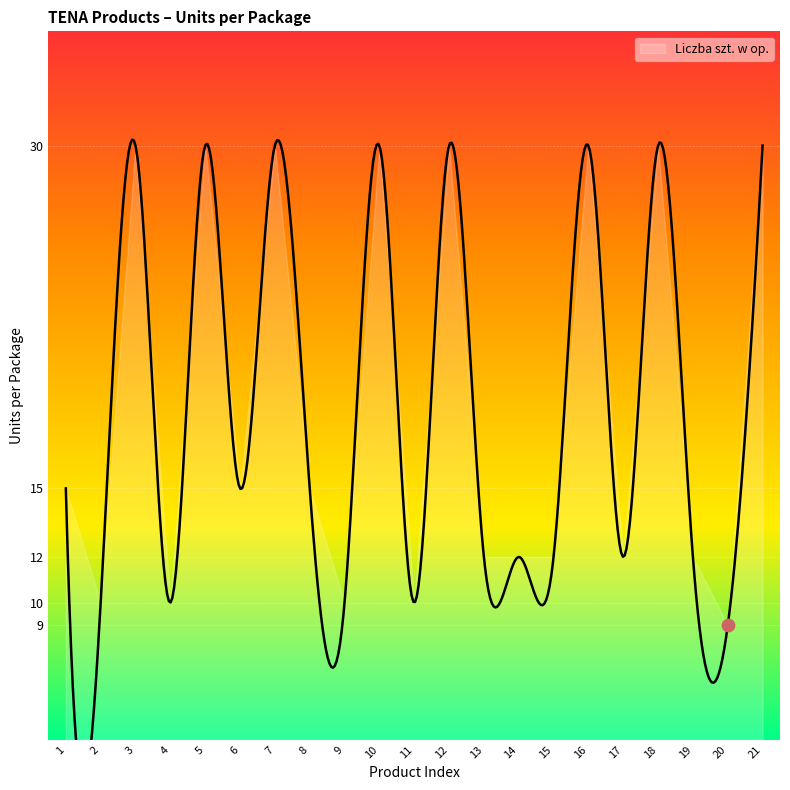

What is the change in value from 19 to 20?

-3